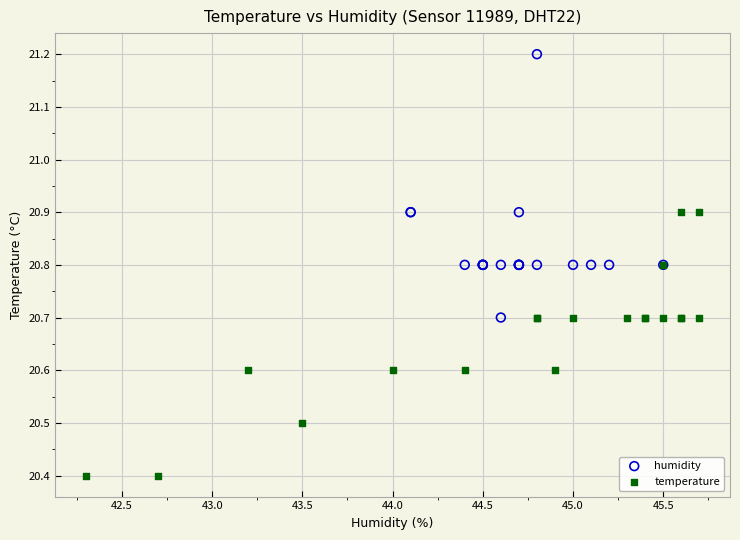

What are all the series names shown in the legend?

humidity, temperature